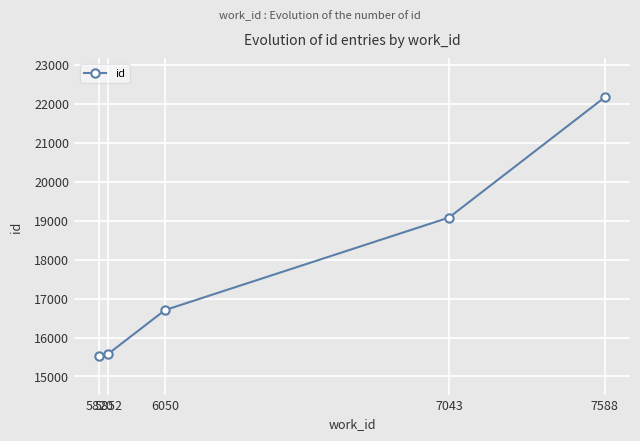

What is the sum of the values at 5852 and 7043?

34664